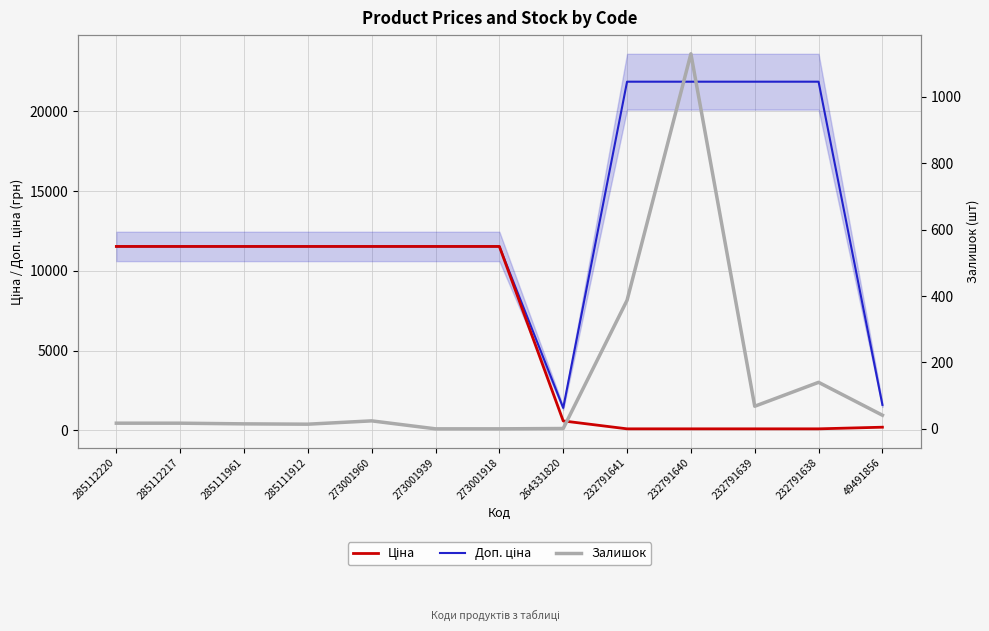

Which category has the highest value in the Ціна series?

285112220